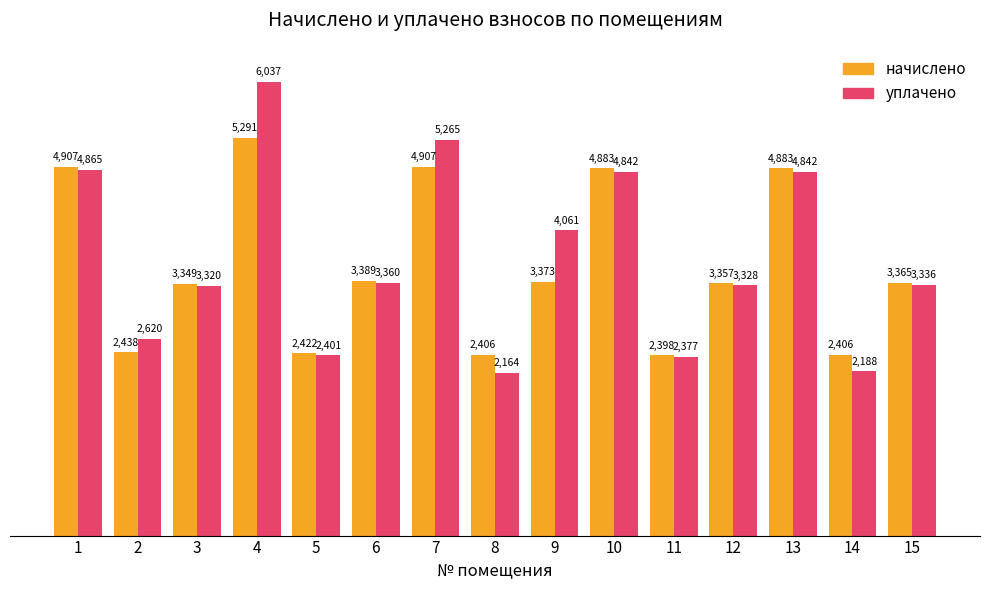

What is the average value of the уплачено series?

3667.1